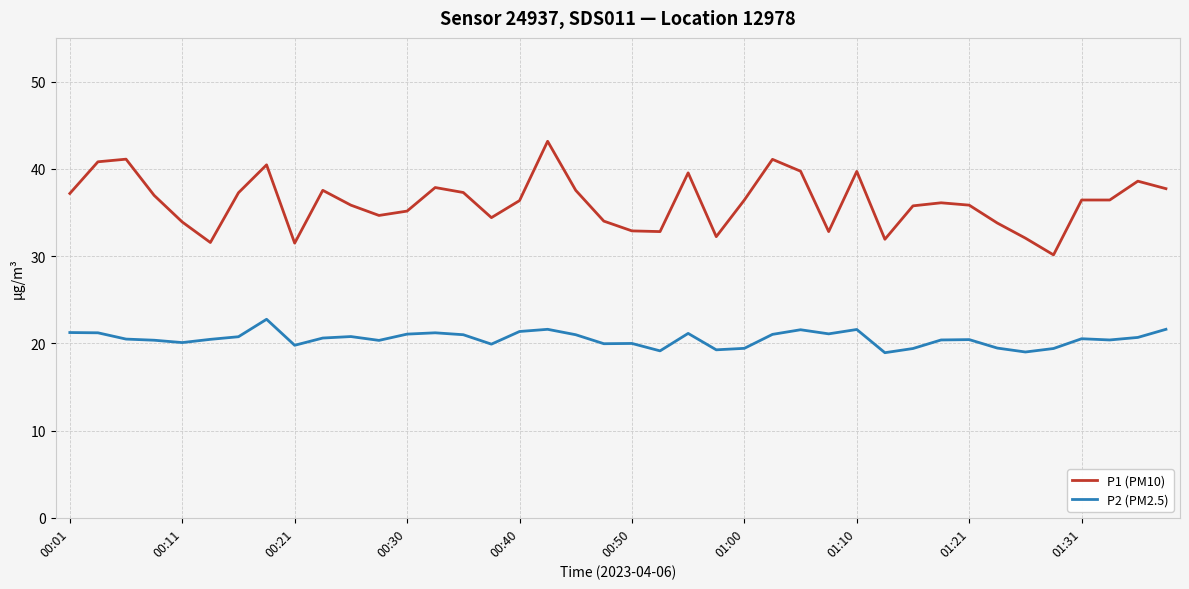

What is the difference between the second highest and minimum values in the P1 (PM10) series?

11.0